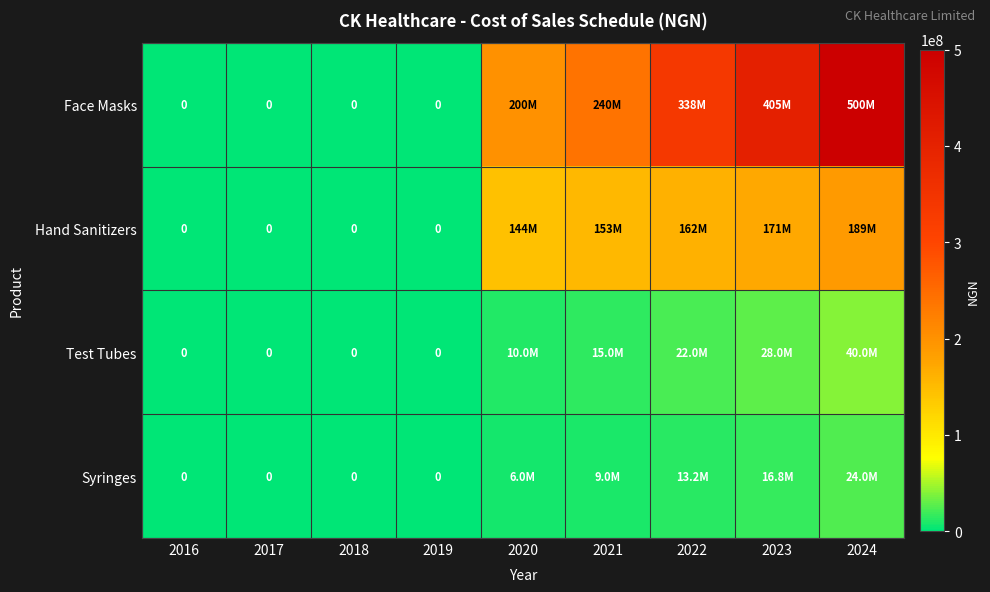

What is the average value of the Test Tubes series?

12777778